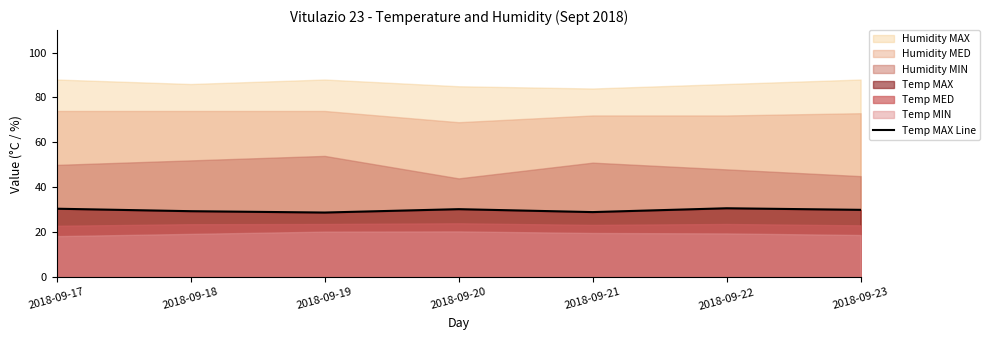

Reading left to right, extract all data points from this chart.

2018-09-17=30.5	2018-09-18=29.4	2018-09-19=28.8	2018-09-20=30.3	2018-09-21=29.0	2018-09-22=30.7	2018-09-23=30.0